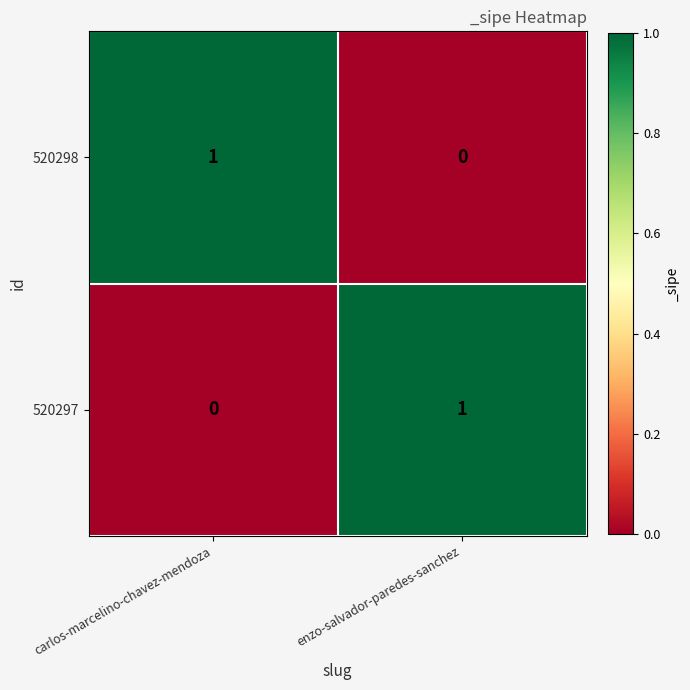

At which label is 520297 closest to 0?

carlos-marcelino-chavez-mendoza